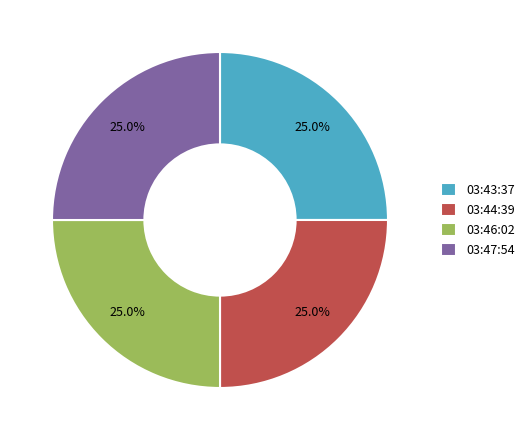

How many segments does this pie chart have?

4